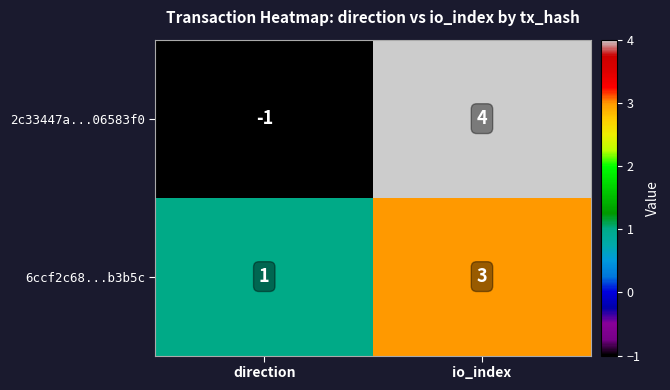

How many distinct data groups are displayed?

2